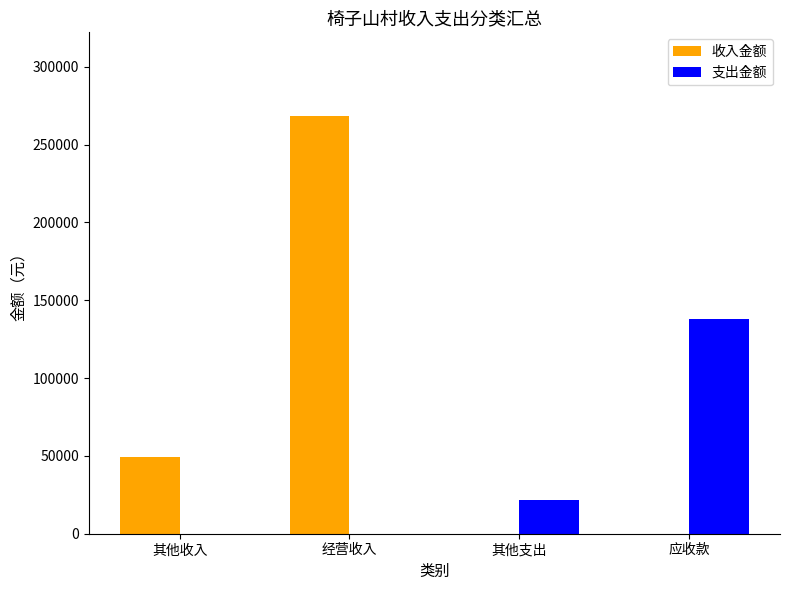

Reading right to left, extract all data points from this chart.

收入金额: 应收款=0.0	其他支出=0.0	经营收入=268497.3	其他收入=49400.0
支出金额: 应收款=138000.0	其他支出=21702.2	经营收入=0.0	其他收入=0.0